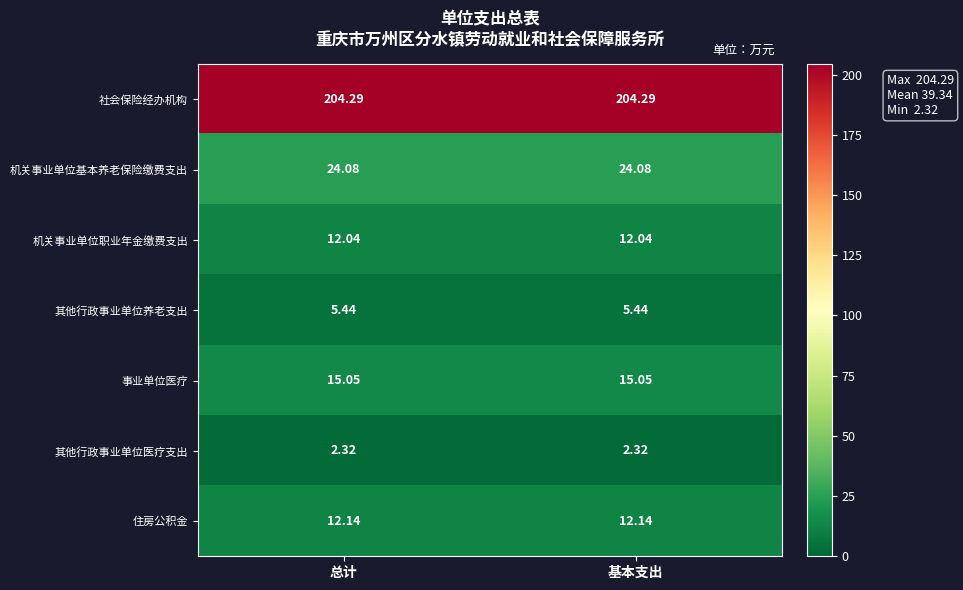

Rank the series by their maximum value, from lowest to highest.

其他行政事业单位医疗支出, 其他行政事业单位养老支出, 机关事业单位职业年金缴费支出, 住房公积金, 事业单位医疗, 机关事业单位基本养老保险缴费支出, 社会保险经办机构